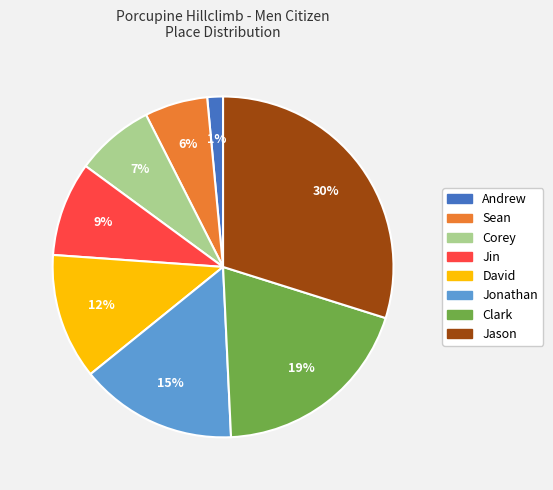

To the nearest percent, what is the combined percentage of Jason and Clark?

49%